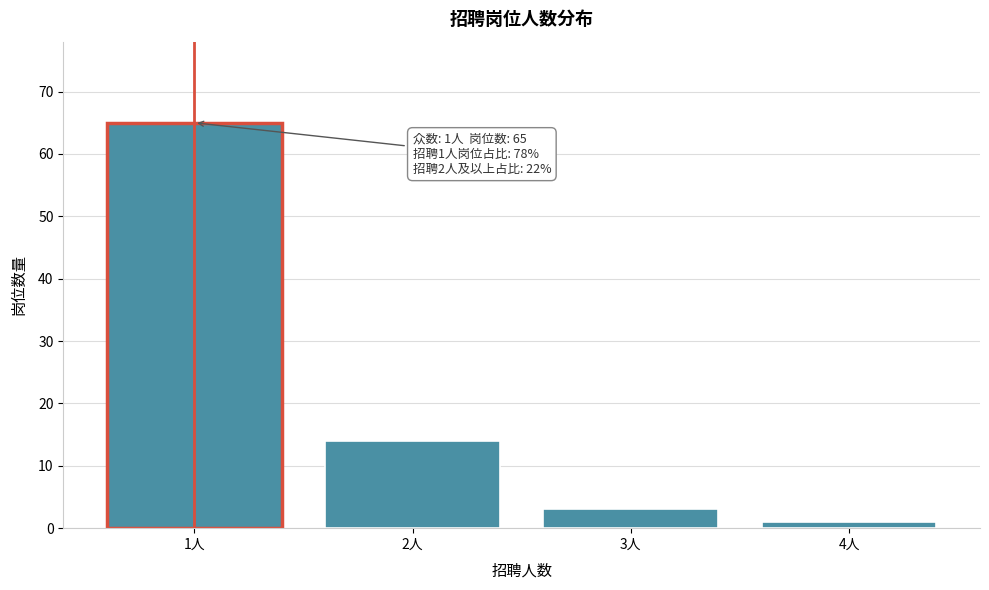

Reading right to left, what are all the values shown in this chart?

1	3	14	65